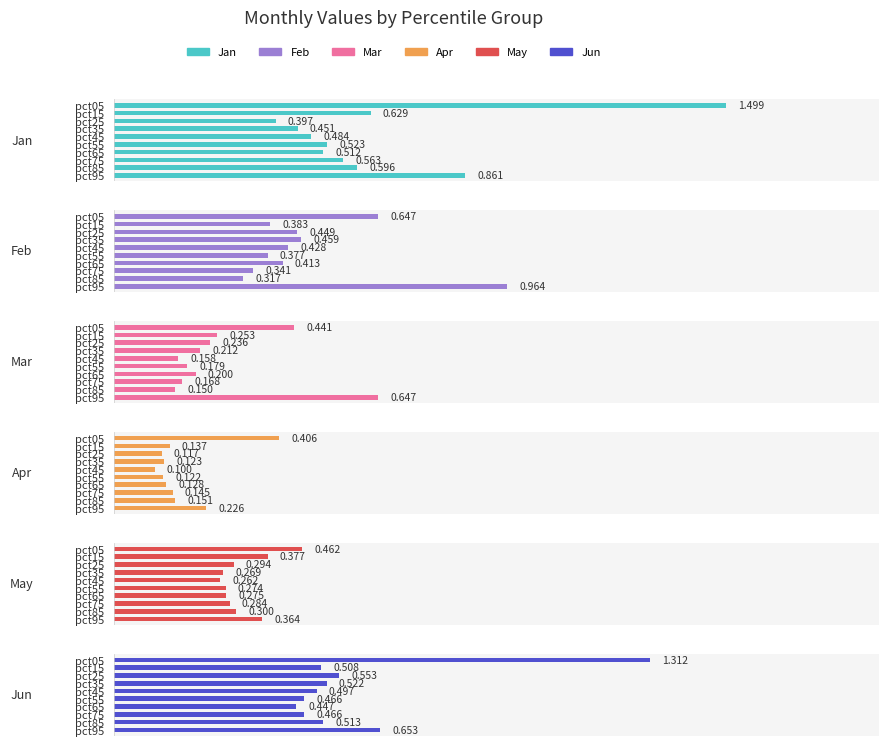

What are all the series names shown in the legend?

Jan, Feb, Mar, Apr, May, Jun